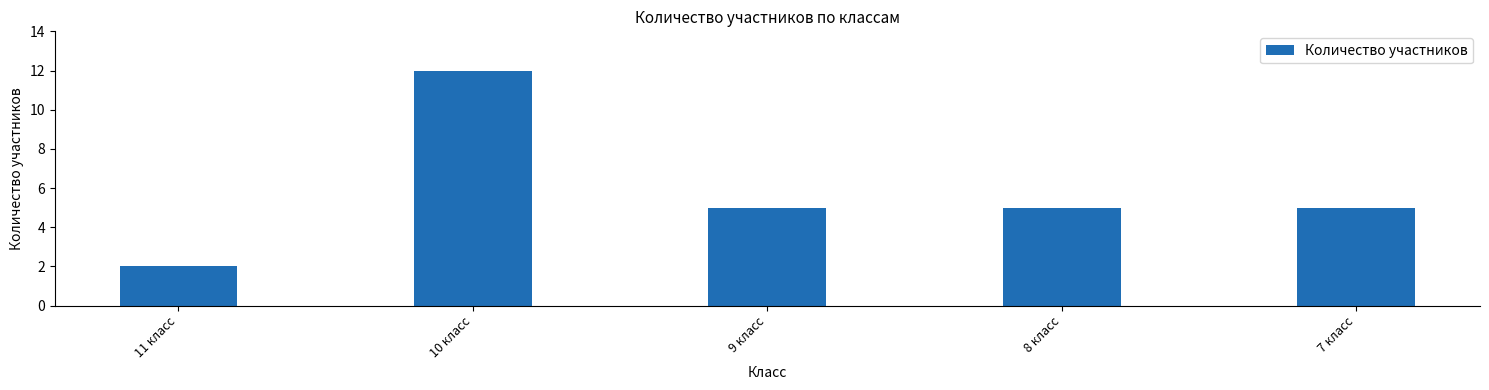

The chart shows a value of 12 at 10 класс. True or false?

True